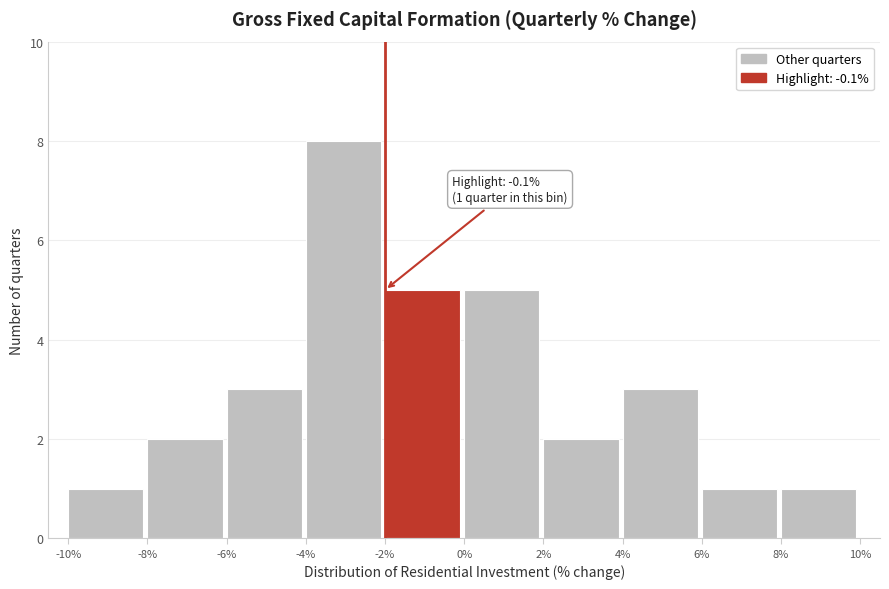

Which range on the x-axis has the tallest bar?

-4% to -2%